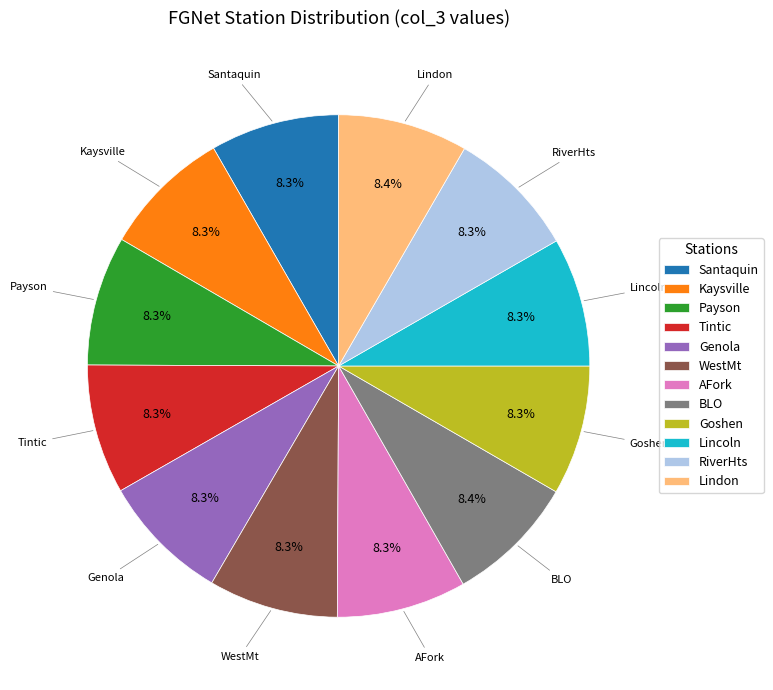

How much of the chart is everything except Lindon?

91.6%